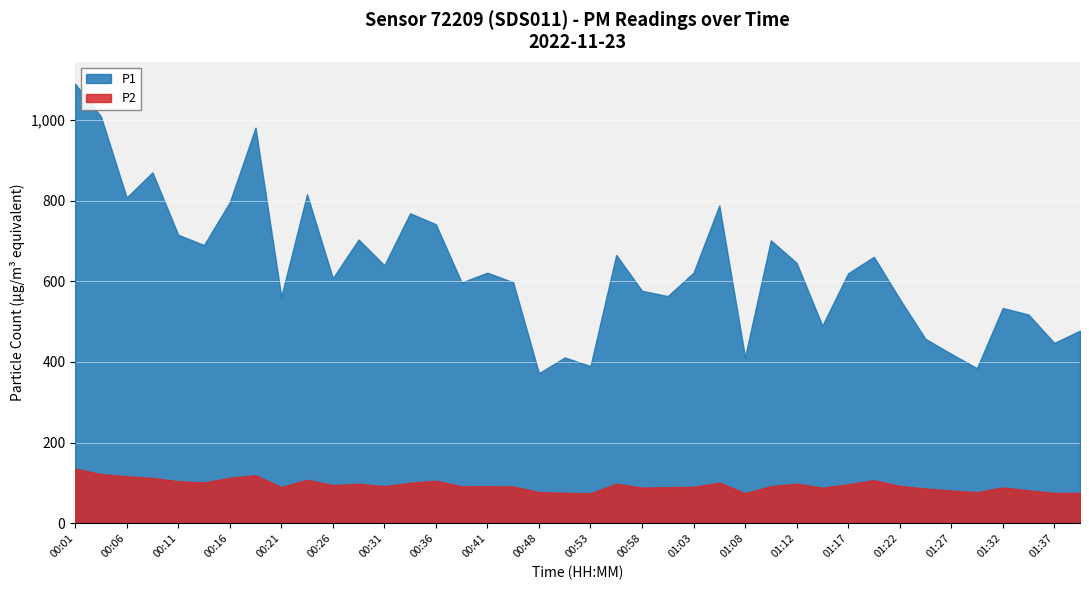

True or false: P1 and P2 cross at least once.

False